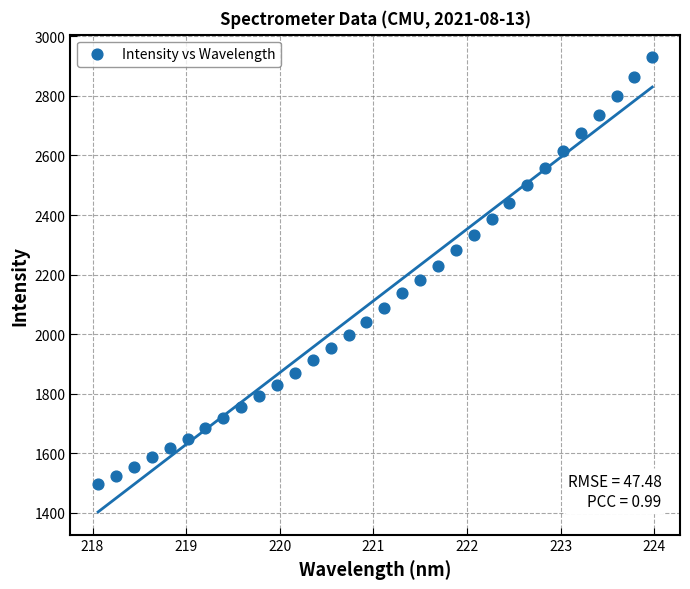

What is the range of X values (max minus min)?

5.9